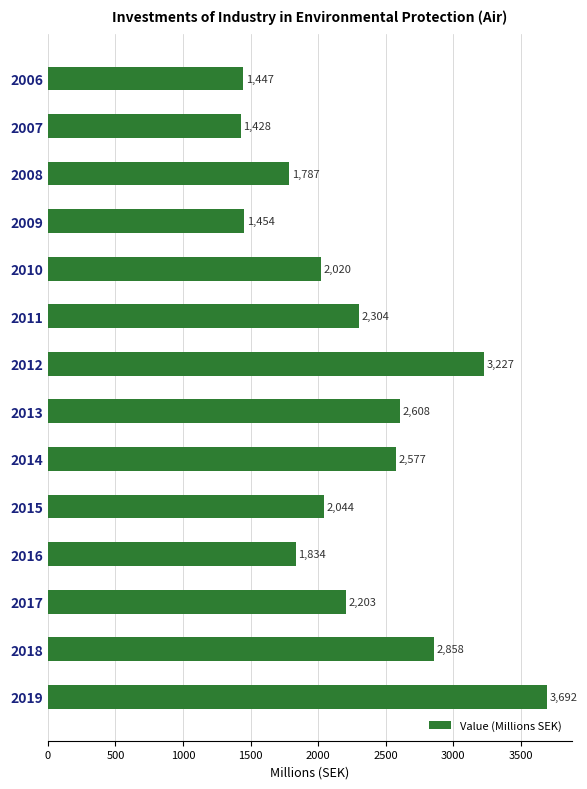

Where is the data nearest to the value 2560?

2014